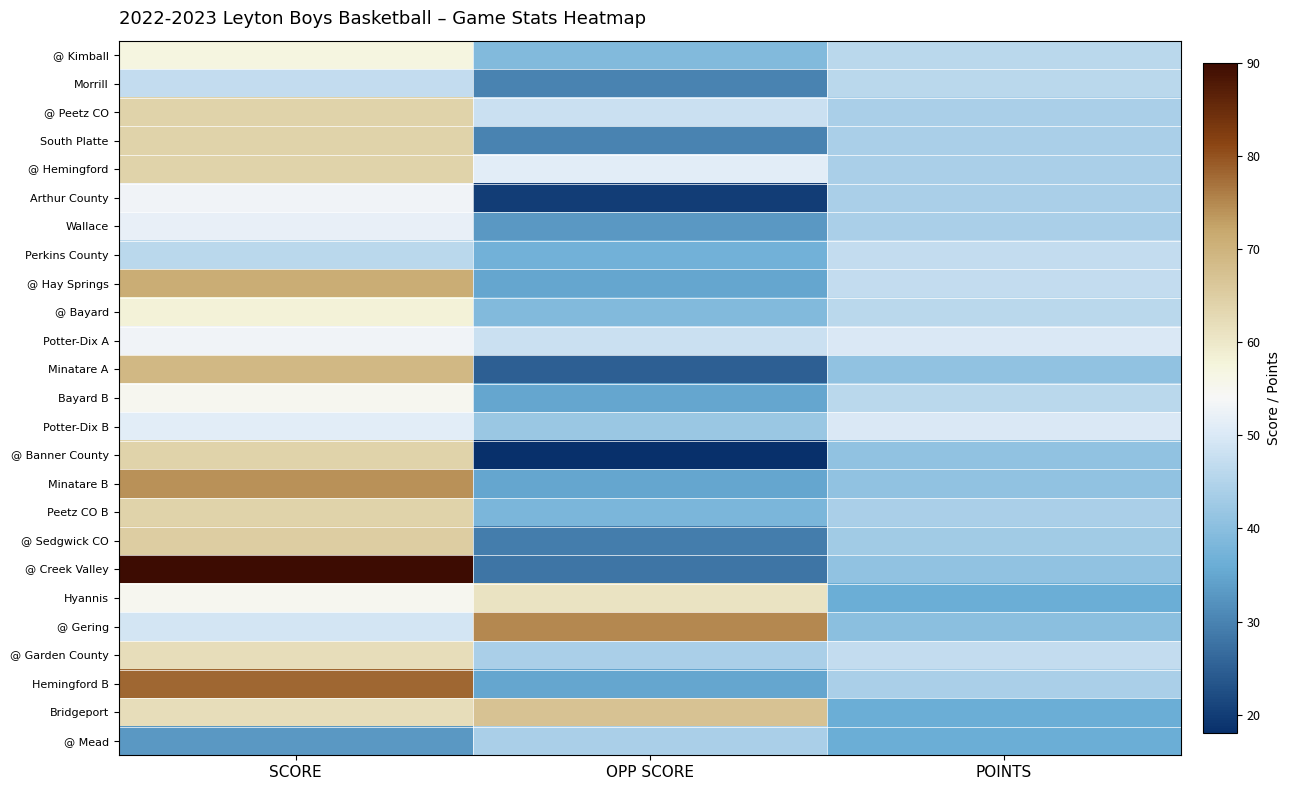

Which label corresponds to the largest value in the chart?

SCORE